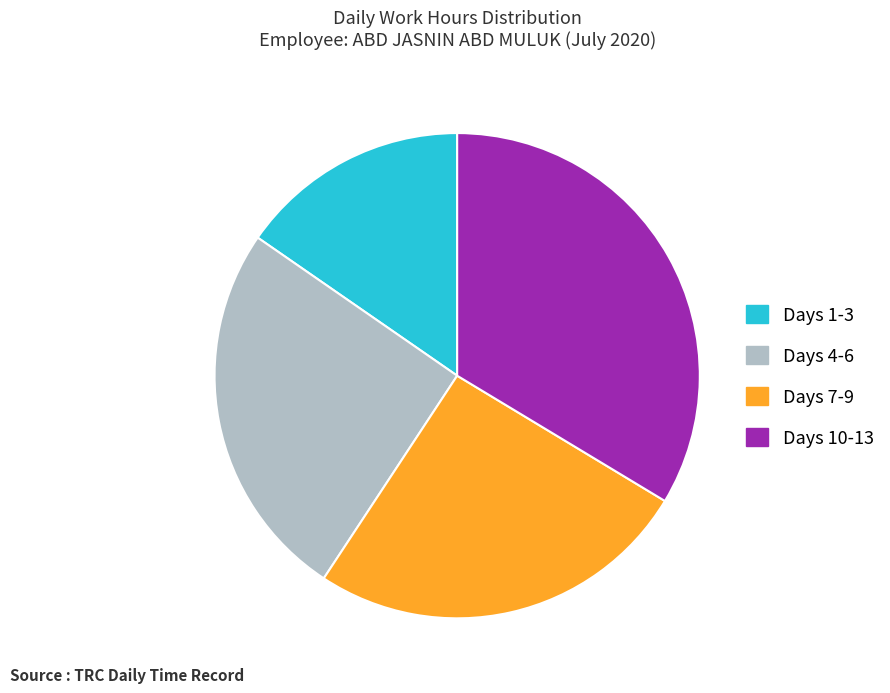

Is there any slice that represents more than half of the pie?

No